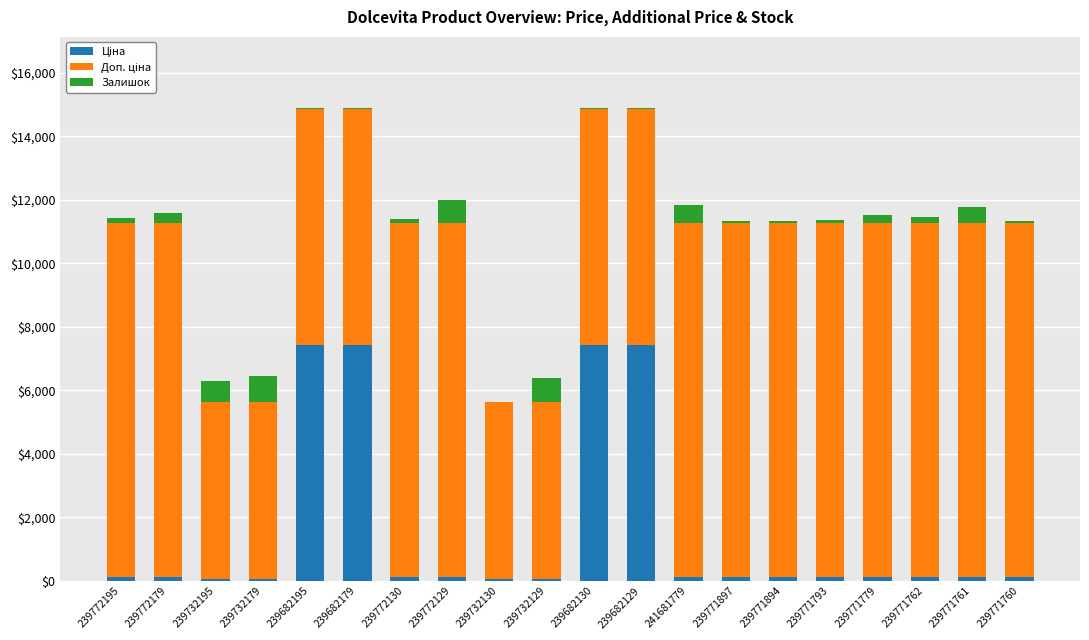

What is the sum of the Ціна values at 239771760 and 239682129?

7547.8